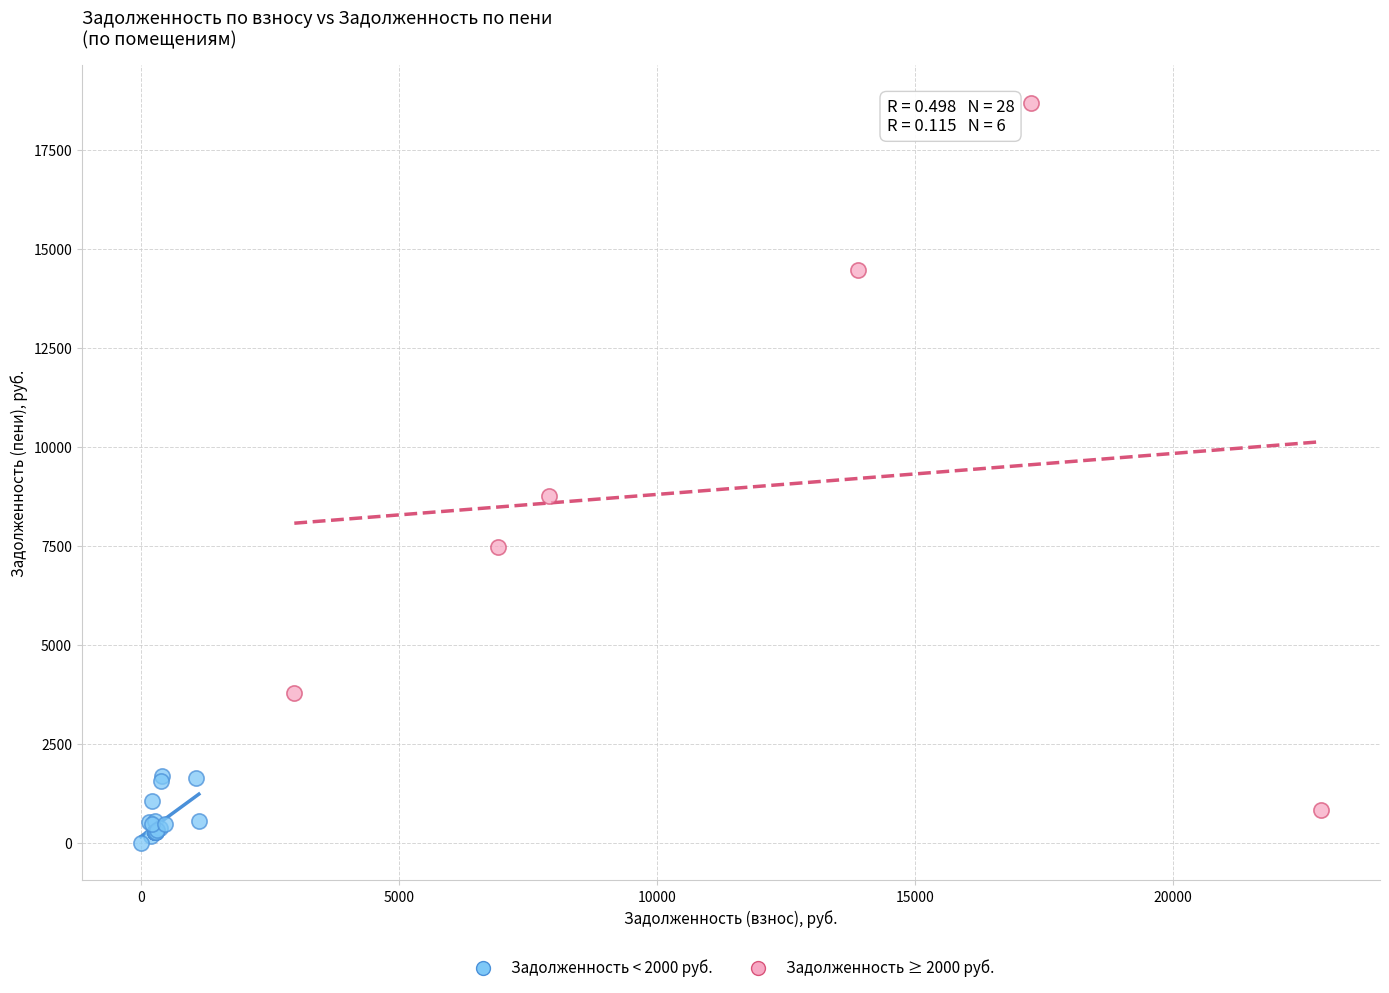

Which series reaches the minimum Y coordinate?

Задолженность < 2000 руб.